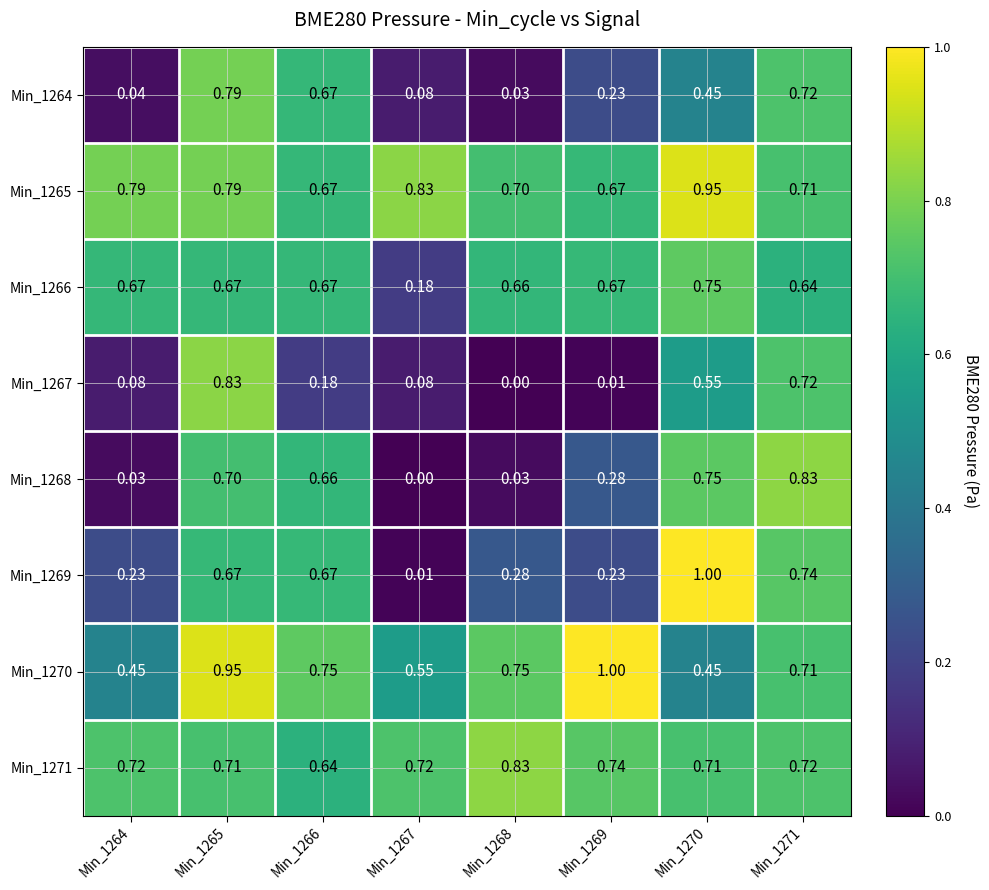

Is the value of Min_1264 at Min_1264 greater than the value of Min_1269 at Min_1270?

No